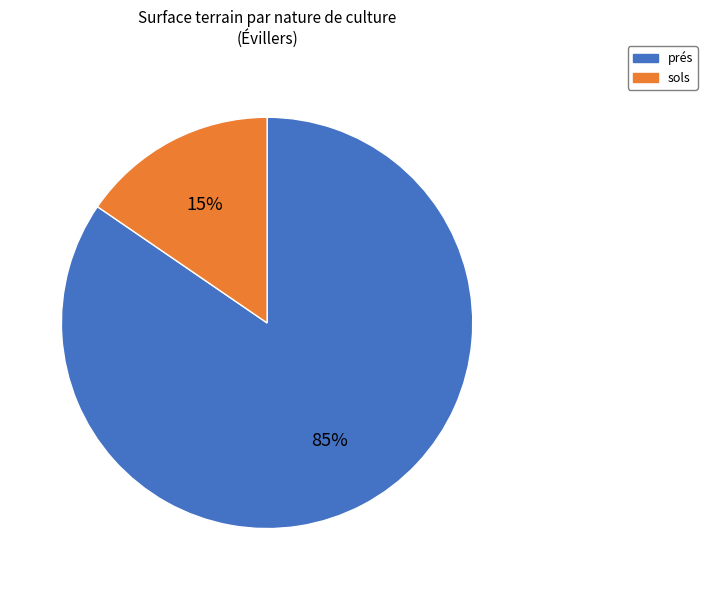

What percentage is the prés slice, to the nearest percent?

85%